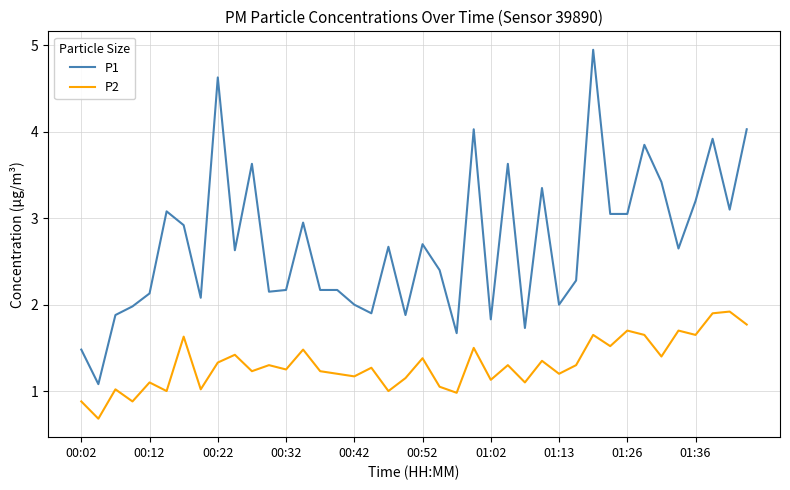

Which series has the widest spread of values?

P1